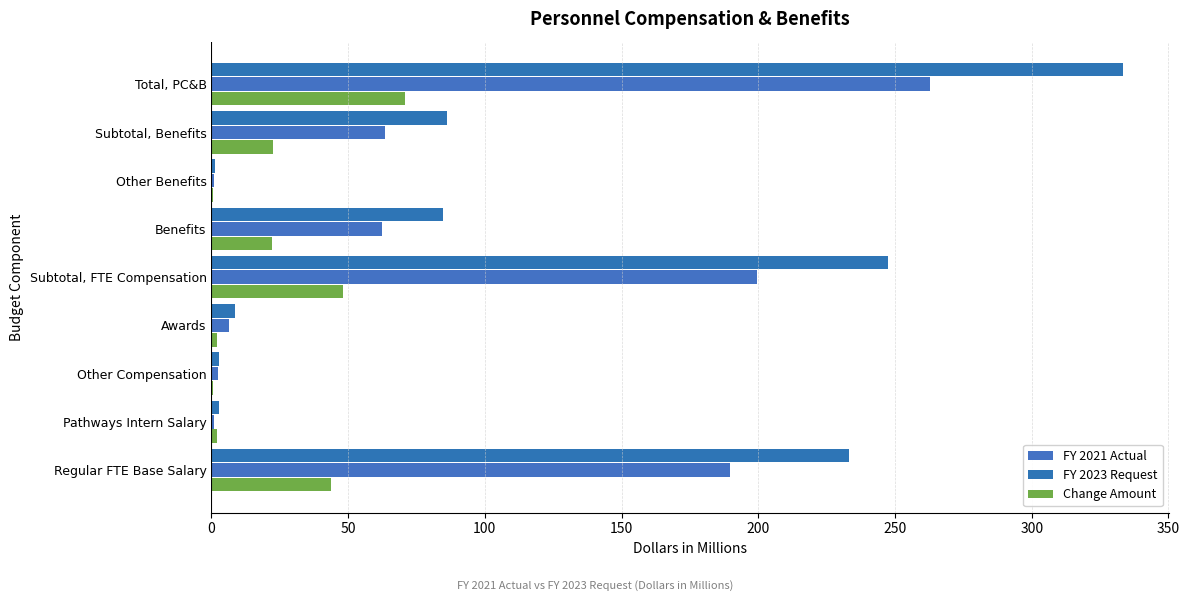

What is the maximum value for FY 2021 Actual?

262.7